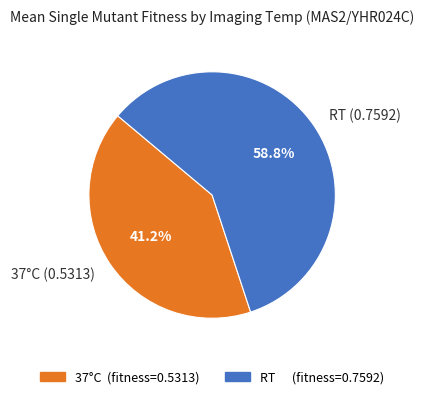

What portion of the pie excludes RT (0.7592)?

41.2%